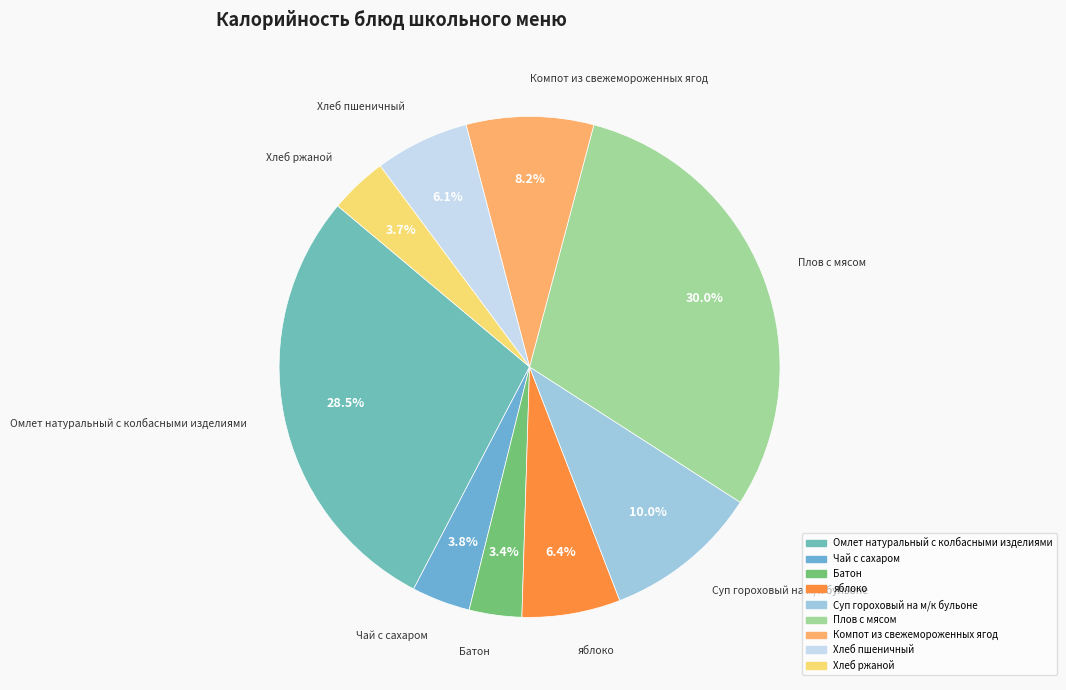

Combined, what portion of the pie is Чай с сахаром and Батон?

7.2%